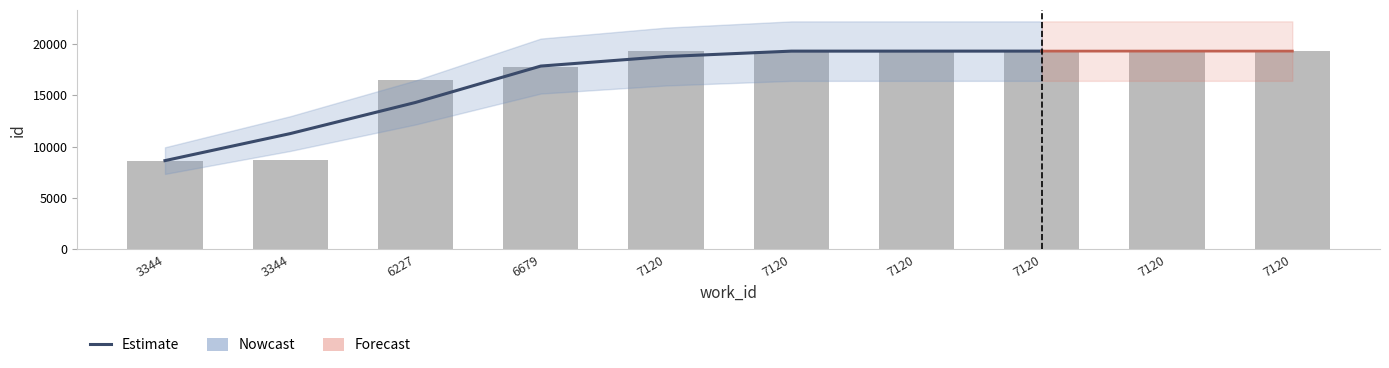

What is the maximum value shown in the chart?

19285.0